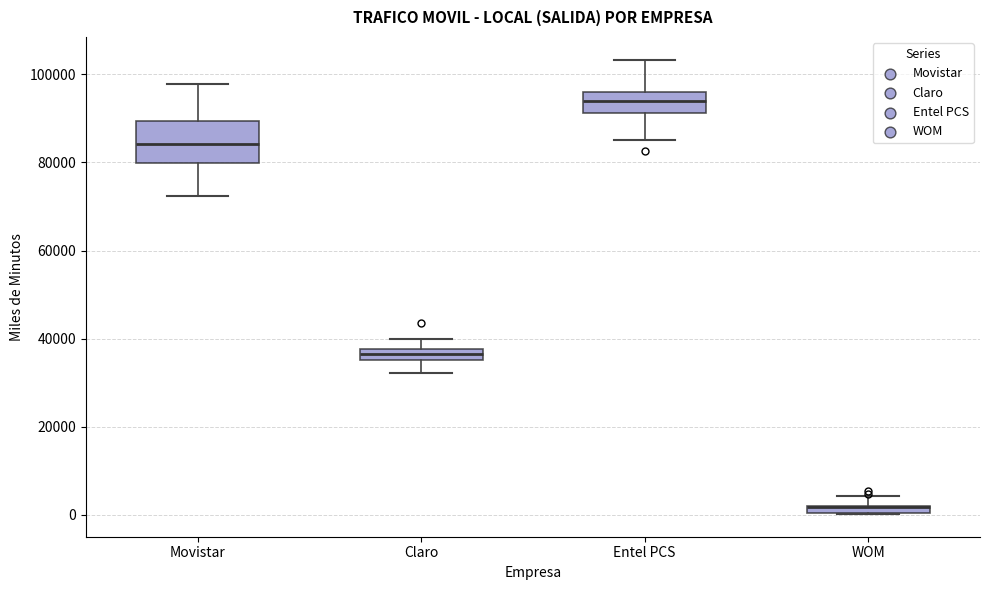

Which box is the tallest, from its lower edge to its upper edge?

Movistar